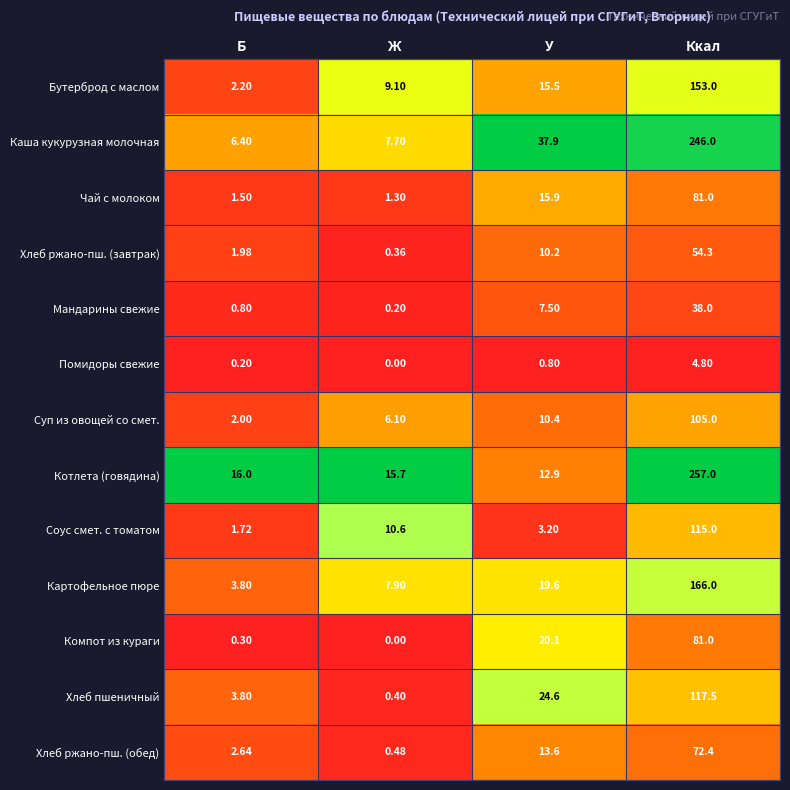

What is the difference between the highest and lowest values at У?

37.1